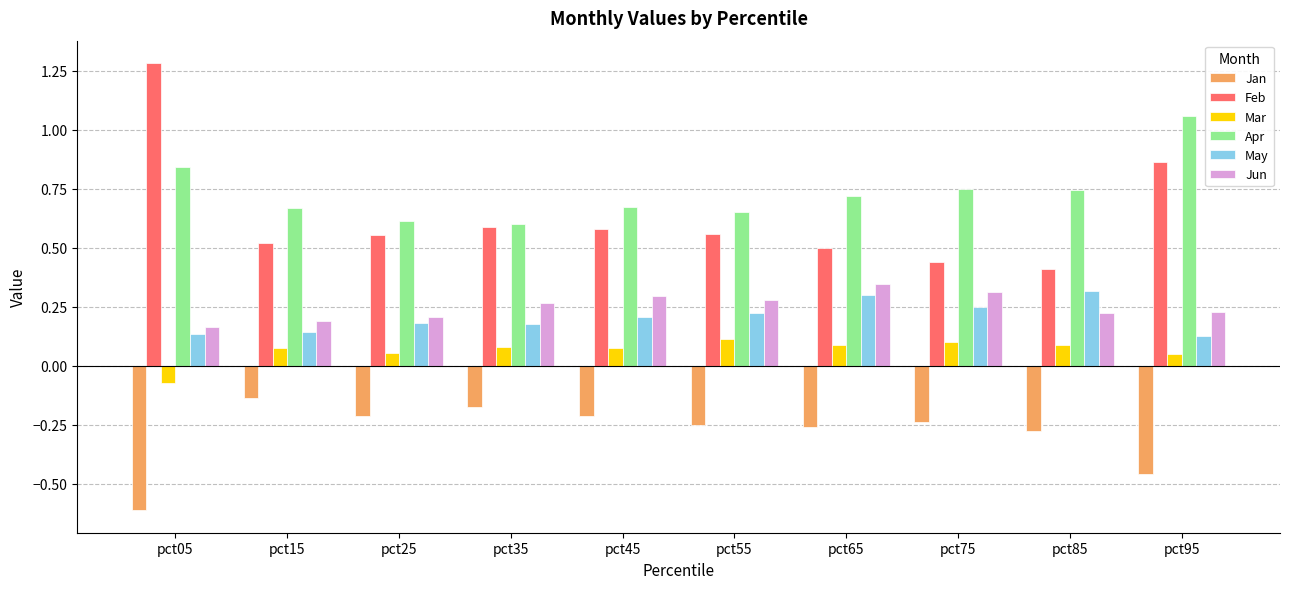

How many Mar values are between 0 and 1?

9